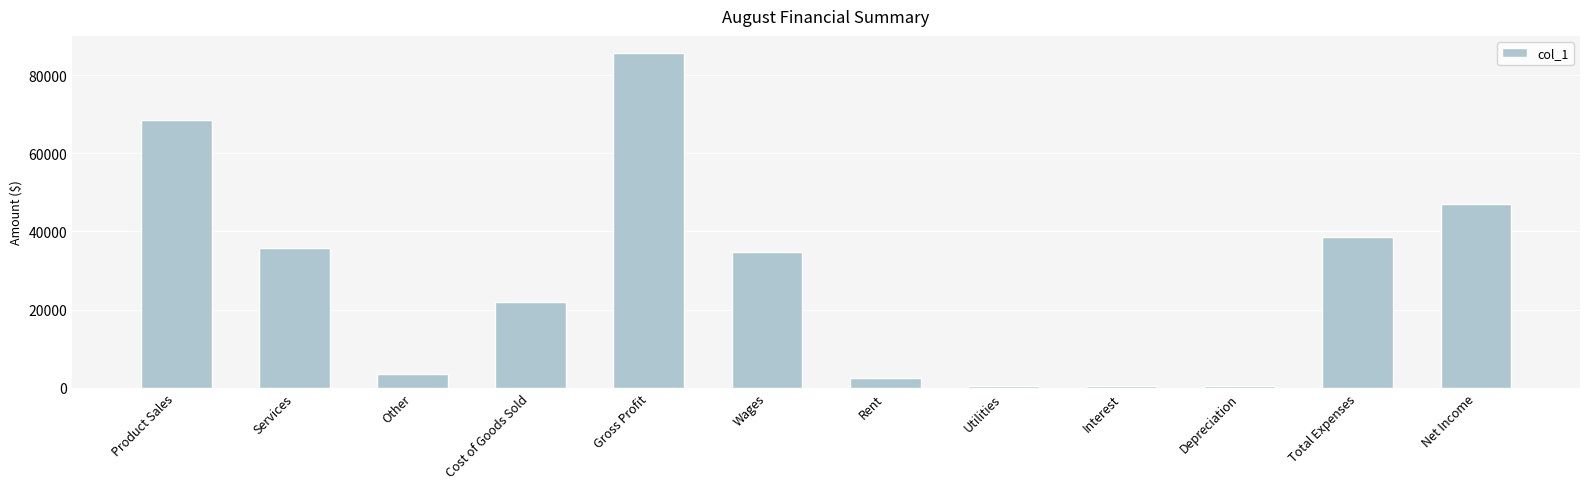

Count the number of data series in this chart.

1